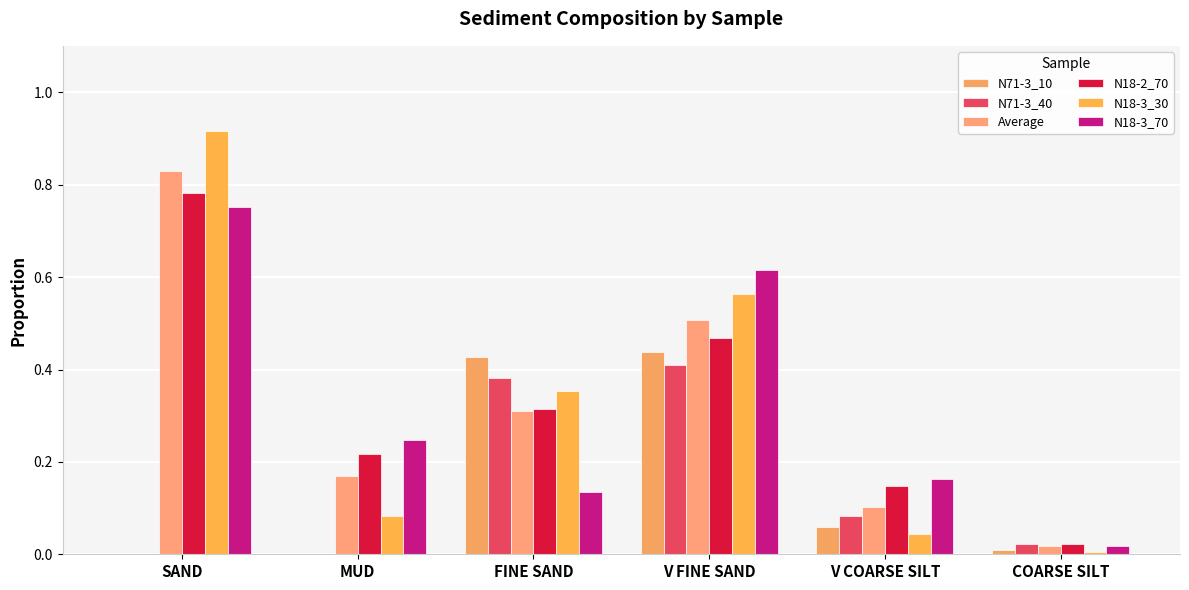

Are the bars horizontal?

No